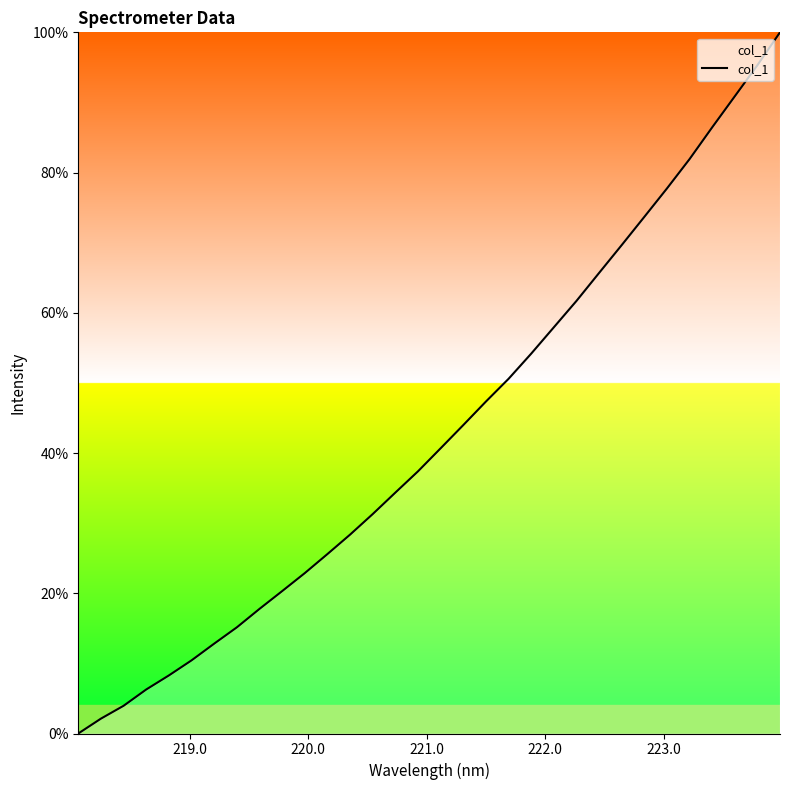

How many lines are shown in the chart?

1